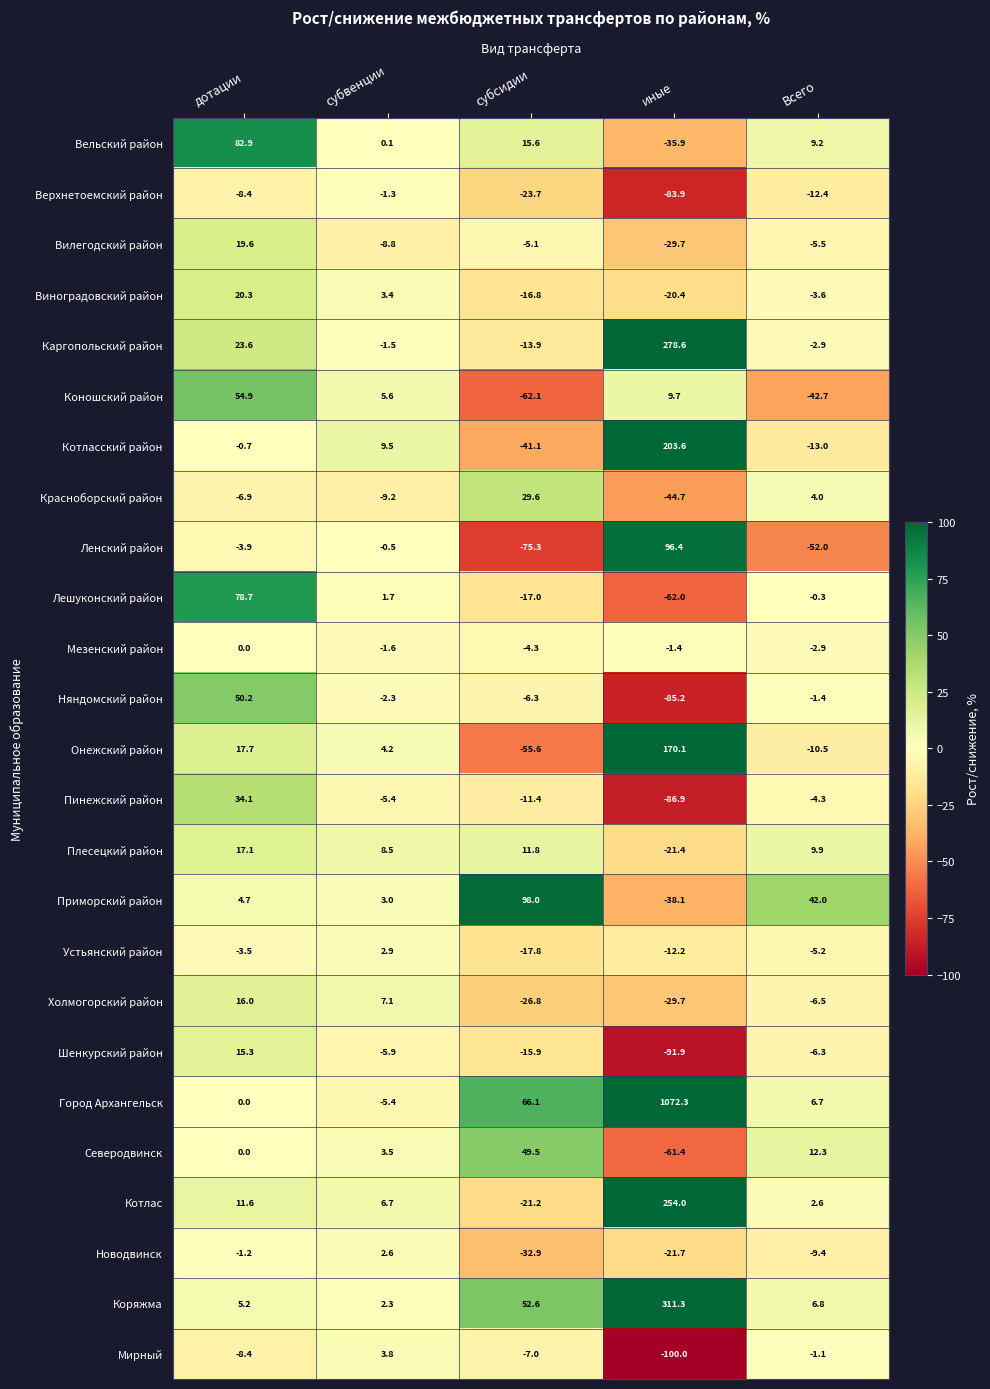

Where does the Виноградовский район series first go above -3?

дотации